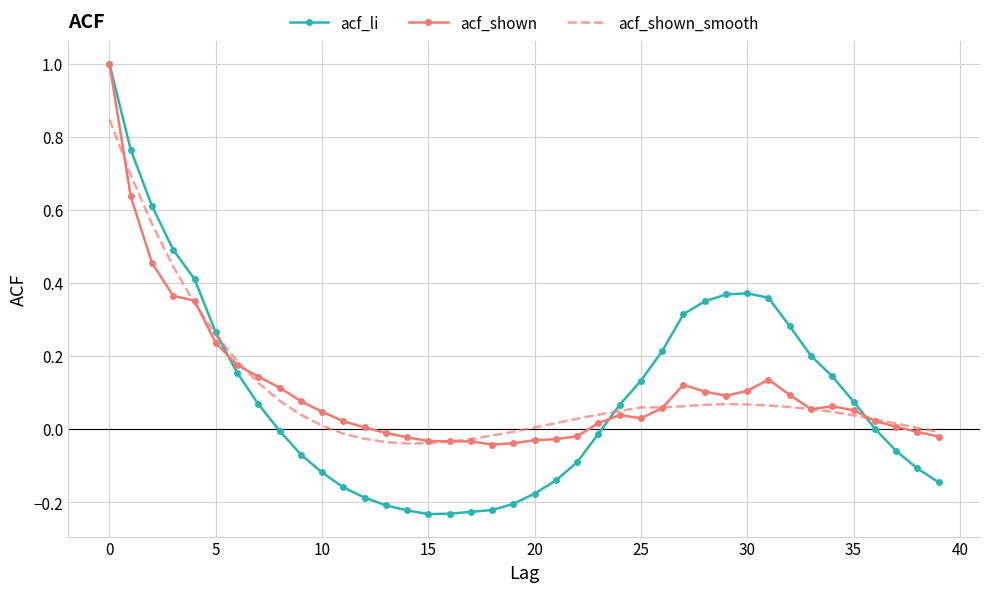

What is the greatest value displayed?

1.0